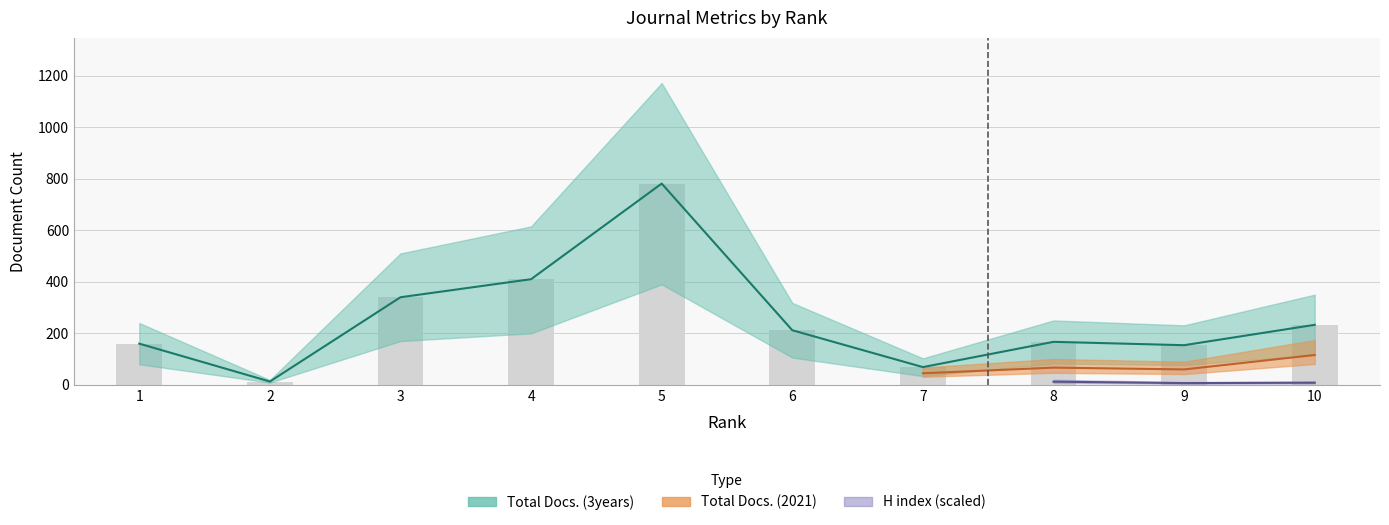

Between 8 and 7, which is larger?

8